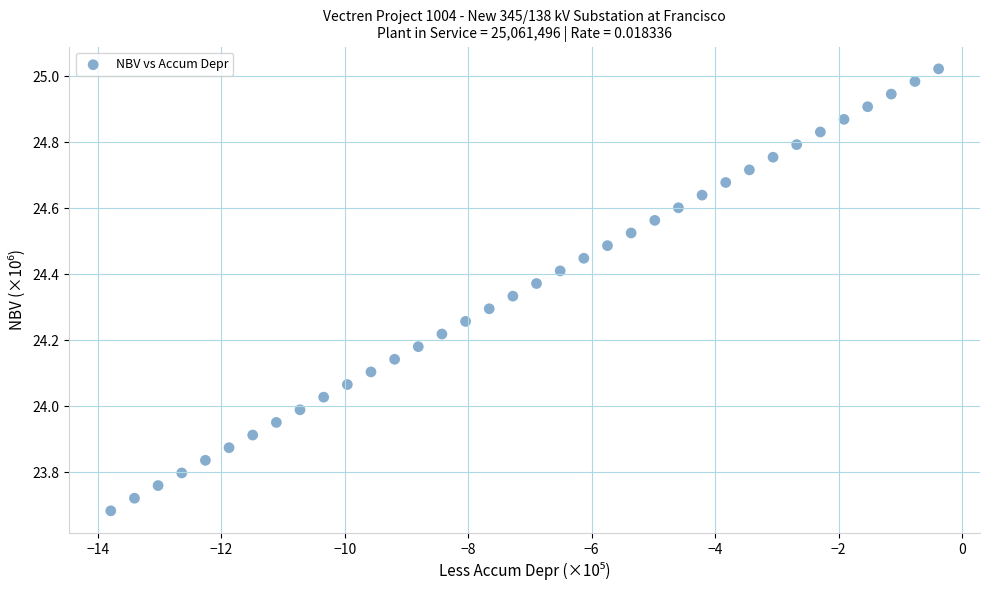

What is the range of X values (max minus min)?

13.4